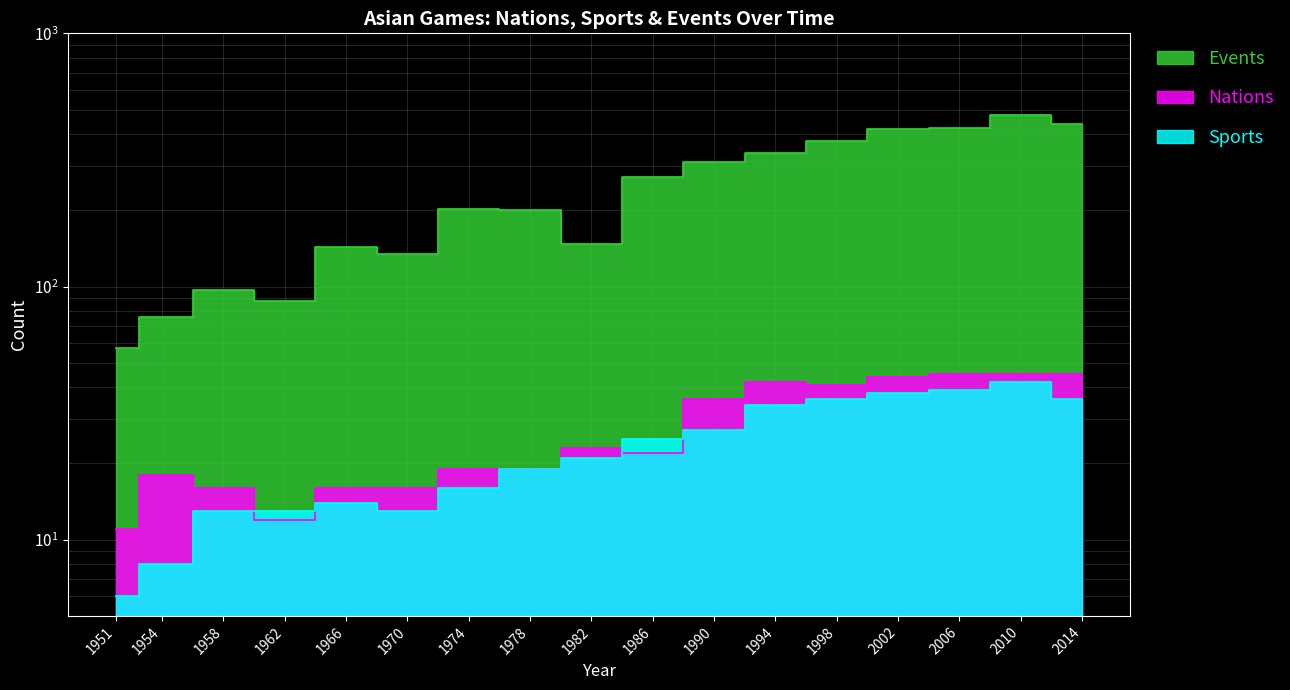

At which label is Events closest to 266?

1986